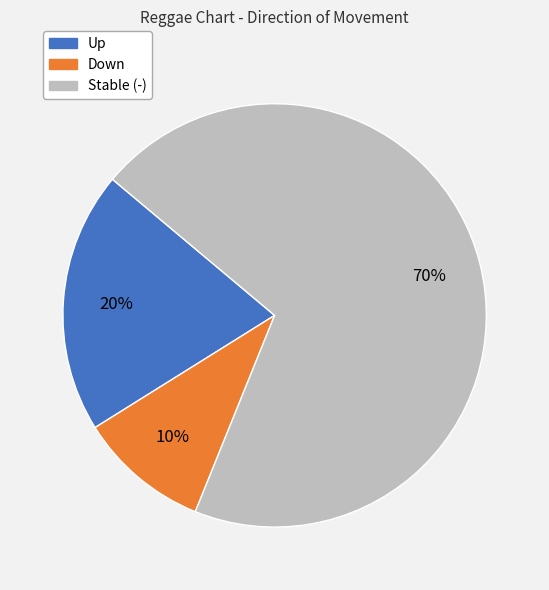

To the nearest percent, what is the difference between the largest and smallest slice percentages?

60%